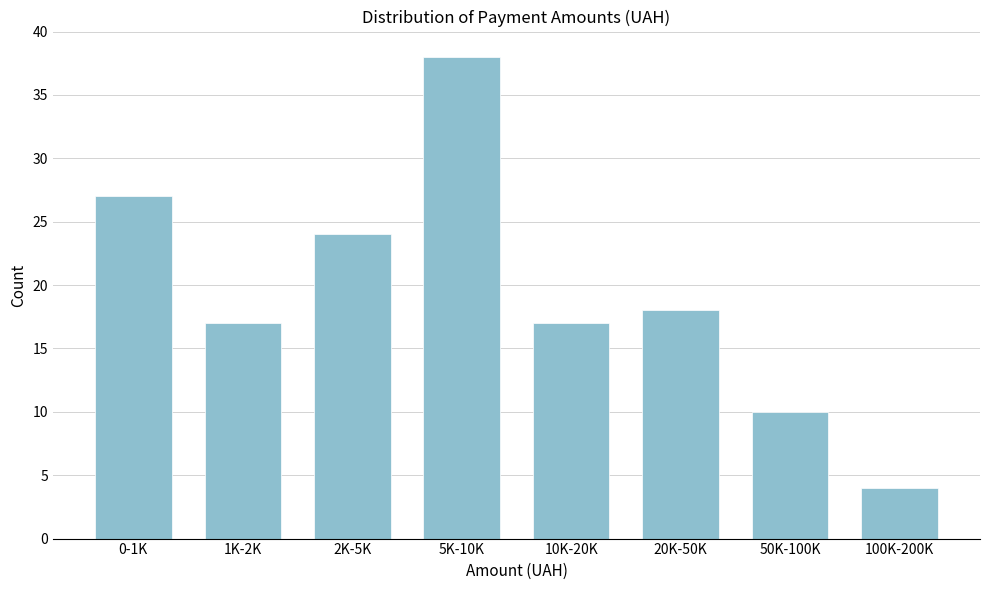

Reading right to left, list all the values displayed in this chart.

4	10	18	17	38	24	17	27